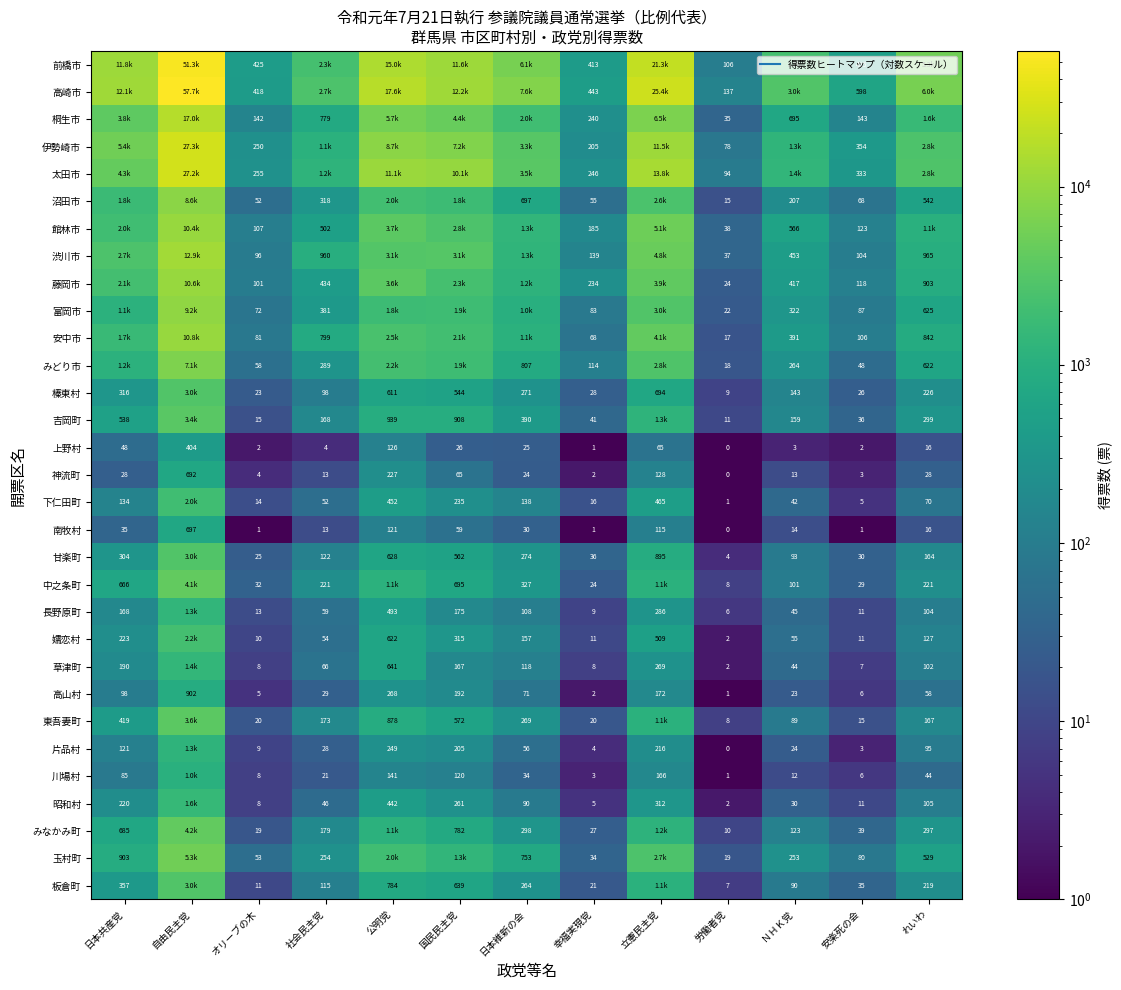

How many data points does each series have?

13